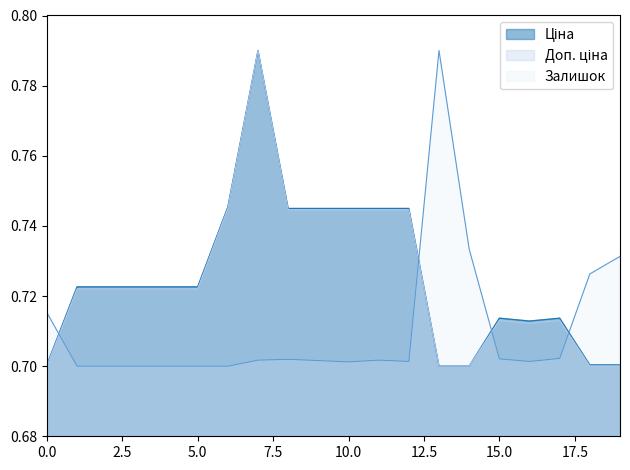

What is the minimum value for Залишок?

0.7